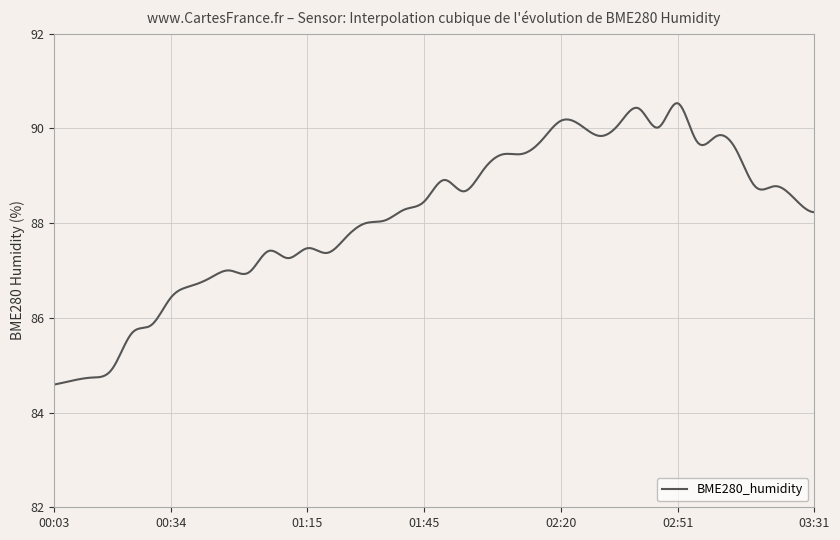

What is the minimum value shown in the chart?

84.6